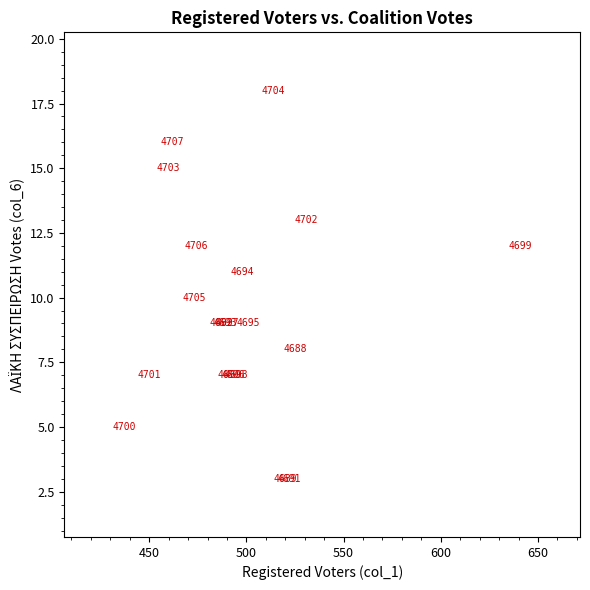

What Y value in the scatter plot is closest to 10?

10